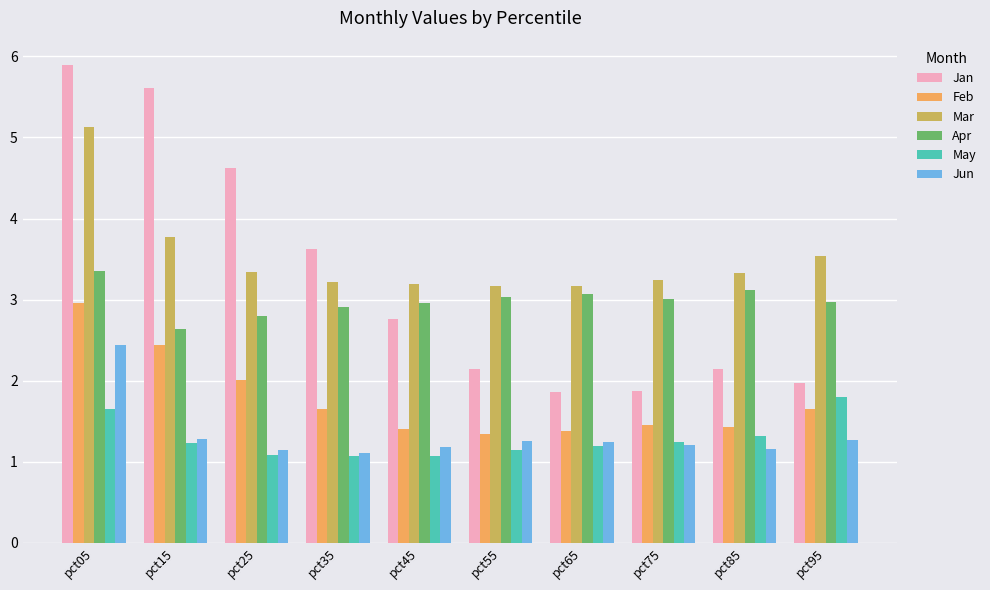

What is the sum of the Mar values at pct75 and pct35?

6.5